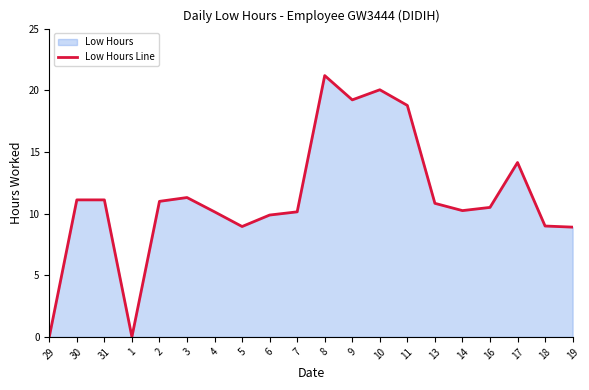

Where is the first local maximum?

3